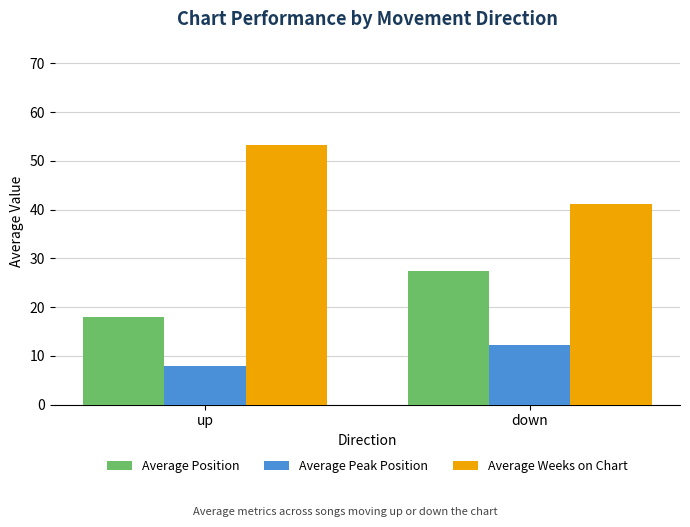

Which series has the largest total across all categories?

Average Weeks on Chart